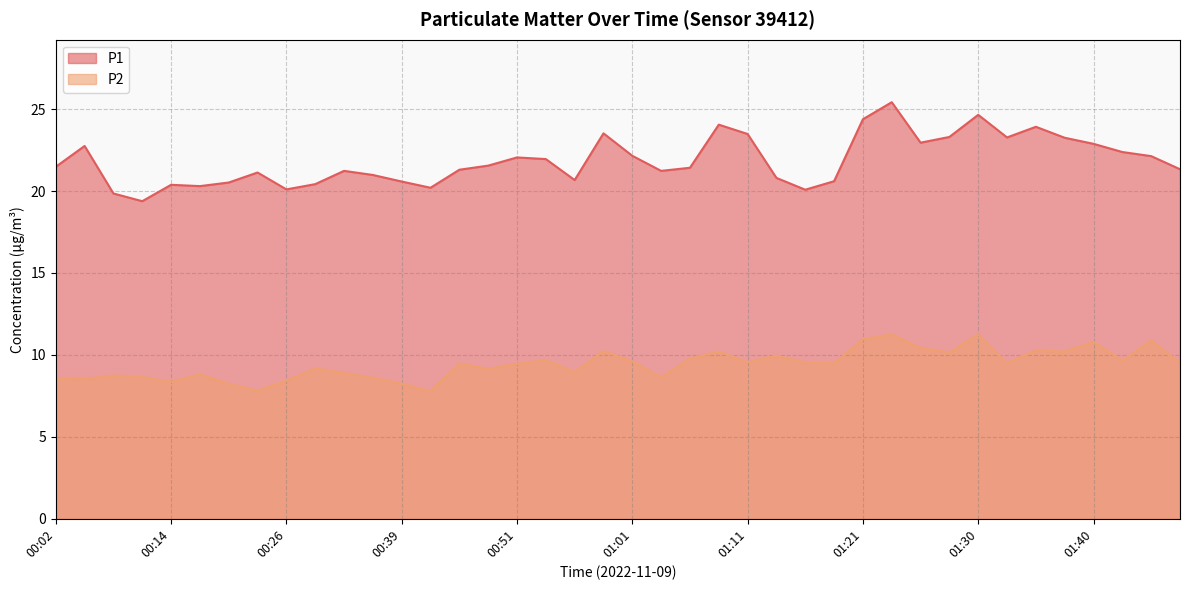

Which series has the widest spread of values?

P1